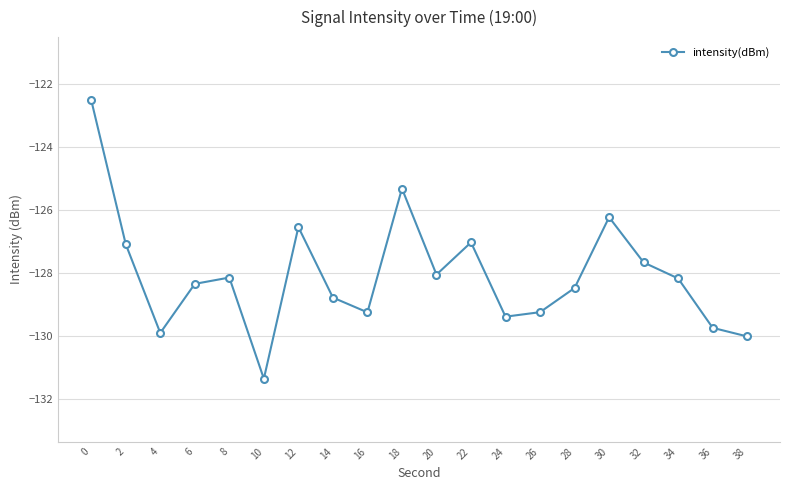

What is the sum of all values?

-2561.5